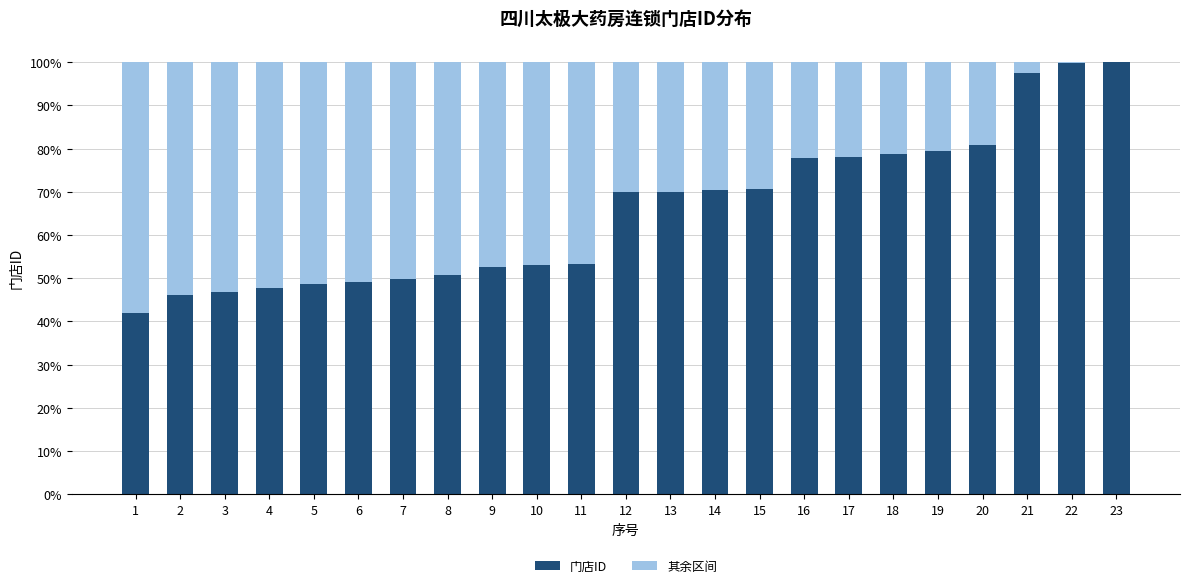

Does the chart contain stacked bars?

Yes